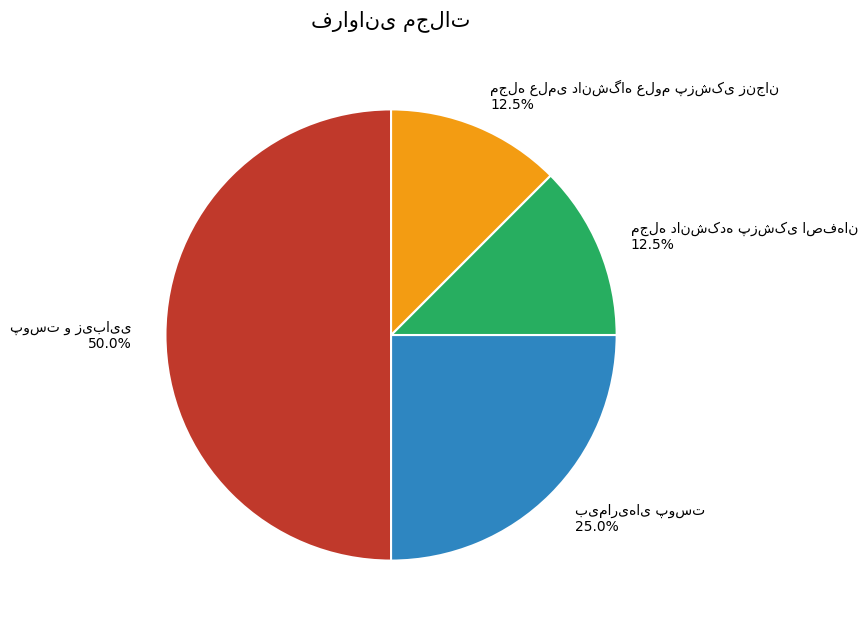

How many slices are in this pie chart?

4